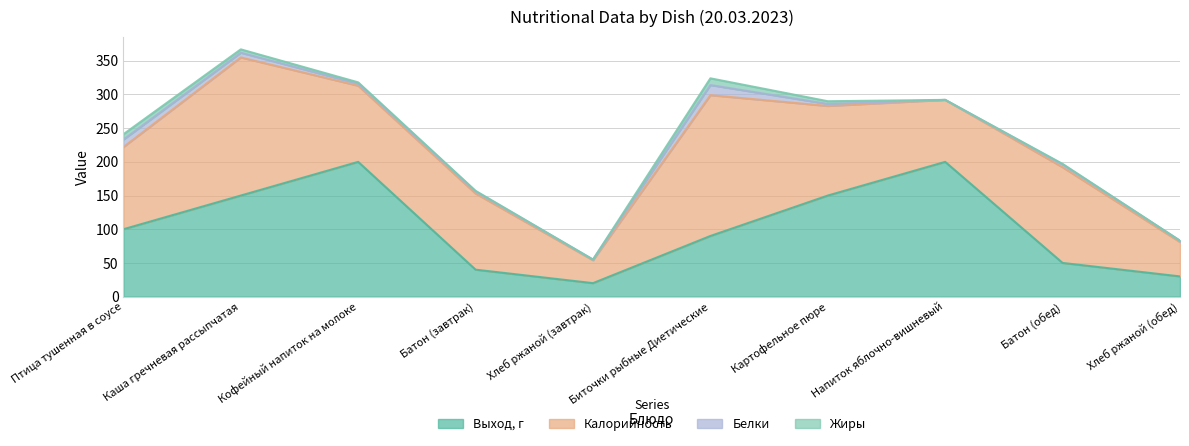

Count the Жиры values in the range 0 to 5.

8